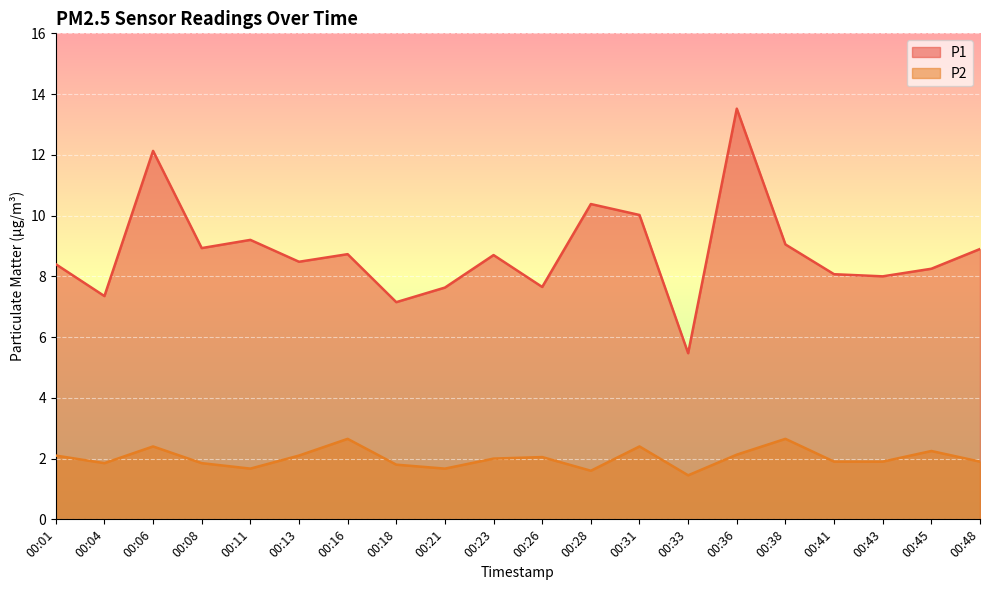

List the labels in order of P2 value, smallest first.

00:33, 00:28, 00:11, 00:21, 00:18, 00:04, 00:08, 00:41, 00:43, 00:48, 00:23, 00:26, 00:01, 00:13, 00:36, 00:45, 00:06, 00:31, 00:16, 00:38